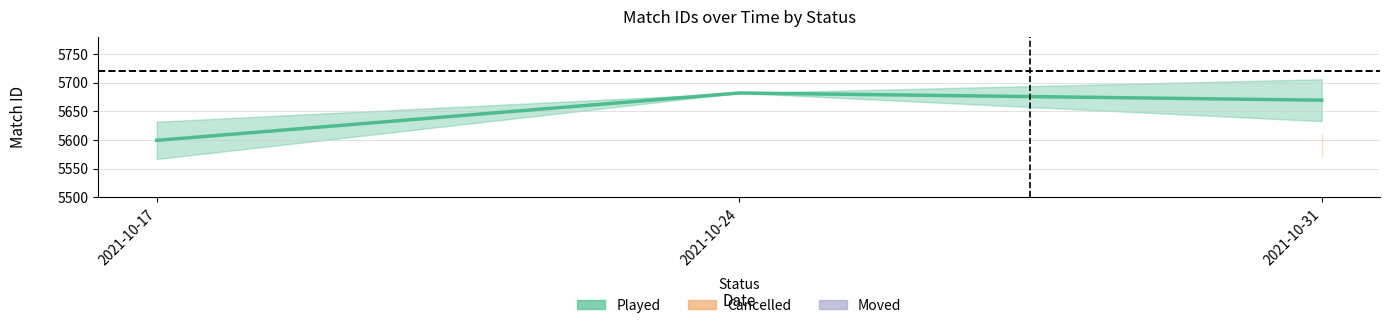

Rank the categories by value from highest to lowest.

2021-10-24, 2021-10-31, 2021-10-17